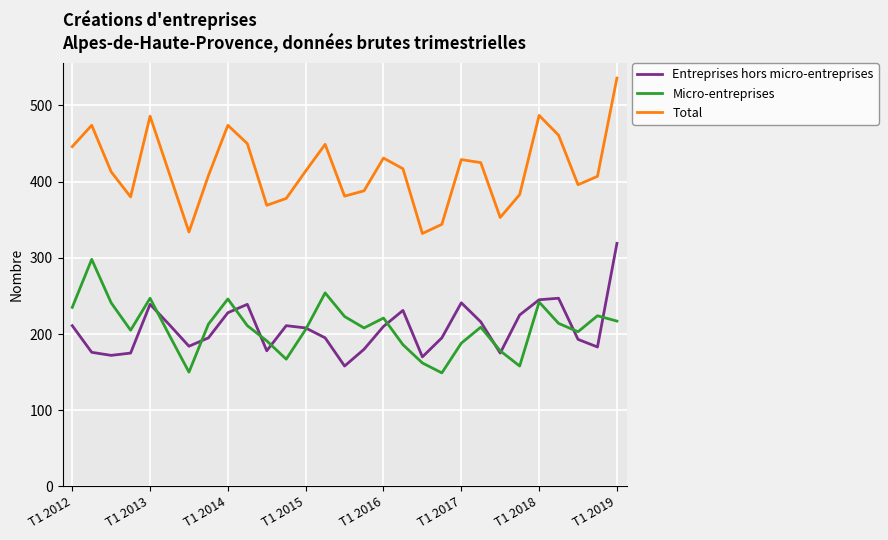

At how many categories does at least one series exceed 323?

29